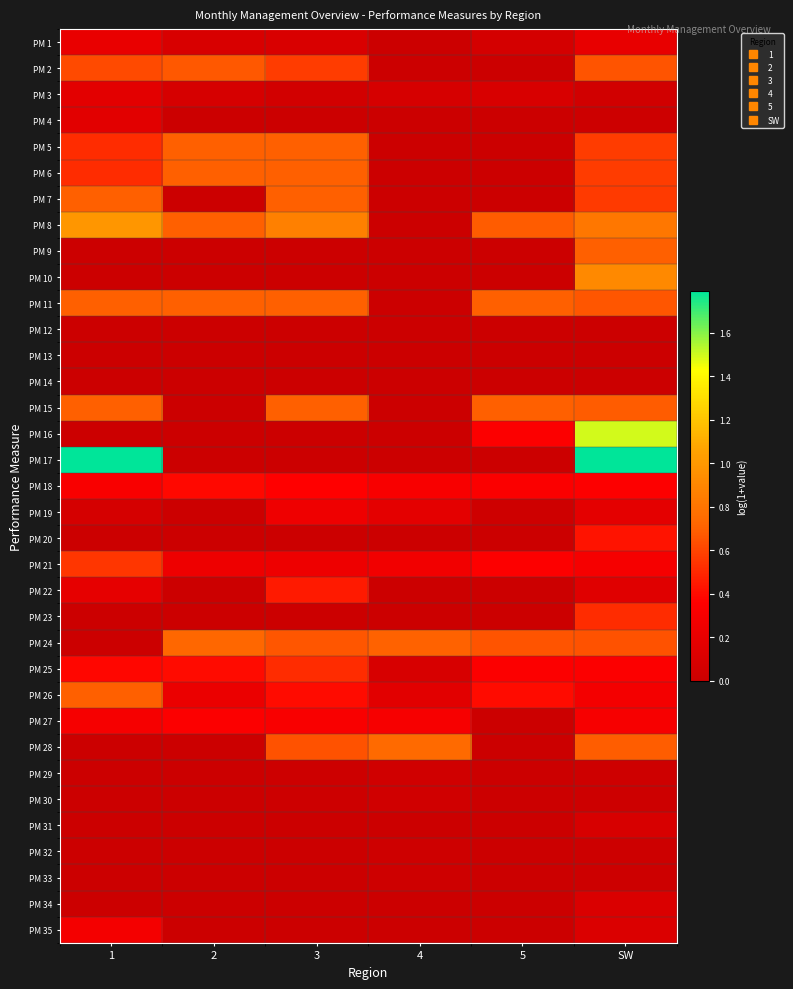

Reading right to left, list all the values displayed in this chart.

PM 1: SW=0.2	5=0.1	4=0.0	3=0.1	2=0.1	1=0.2
PM 2: SW=0.7	5=0.0	4=0.0	3=0.6	2=0.7	1=0.6
PM 3: SW=0.0	5=0.1	4=0.1	3=0.0	2=0.1	1=0.2
PM 4: SW=0.0	5=0.0	4=0.0	3=0.0	2=0.0	1=0.2
PM 5: SW=0.6	5=0.0	4=0.0	3=0.7	2=0.7	1=0.5
PM 6: SW=0.6	5=0.0	4=0.0	3=0.7	2=0.7	1=0.5
PM 7: SW=0.6	5=0.0	4=0.0	3=0.7	2=0.0	1=0.7
PM 8: SW=0.8	5=0.7	4=0.0	3=0.9	2=0.7	1=1.0
PM 9: SW=0.7	5=0.0	4=0.0	3=0.0	2=0.0	1=0.0
PM 10: SW=0.9	5=0.0	4=0.0	3=0.0	2=0.0	1=0.0
PM 11: SW=0.7	5=0.7	4=0.0	3=0.7	2=0.7	1=0.7
PM 12: SW=0.0	5=0.0	4=0.0	3=0.0	2=0.0	1=0.0
PM 13: SW=0.0	5=0.0	4=0.0	3=0.0	2=0.0	1=0.0
PM 14: SW=0.0	5=0.0	4=0.0	3=0.0	2=0.0	1=0.0
PM 15: SW=0.7	5=0.7	4=0.0	3=0.7	2=0.0	1=0.7
PM 16: SW=1.5	5=0.3	4=0.0	3=0.0	2=0.0	1=0.0
PM 17: SW=1.8	5=0.0	4=0.0	3=0.0	2=0.0	1=1.8
PM 18: SW=0.3	5=0.3	4=0.3	3=0.4	2=0.4	1=0.3
PM 19: SW=0.2	5=0.0	4=0.2	3=0.3	2=0.0	1=0.1
PM 20: SW=0.4	5=0.0	4=0.0	3=0.0	2=0.0	1=0.0
PM 21: SW=0.3	5=0.3	4=0.3	3=0.2	2=0.2	1=0.6
PM 22: SW=0.1	5=0.0	4=0.0	3=0.5	2=0.0	1=0.2
PM 23: SW=0.5	5=0.0	4=0.0	3=0.0	2=0.0	1=0.0
PM 24: SW=0.6	5=0.7	4=0.7	3=0.7	2=0.7	1=0.0
PM 25: SW=0.3	5=0.3	4=0.1	3=0.5	2=0.4	1=0.4
PM 26: SW=0.3	5=0.4	4=0.2	3=0.4	2=0.2	1=0.7
PM 27: SW=0.3	5=0.0	4=0.3	3=0.3	2=0.3	1=0.3
PM 28: SW=0.7	5=0.0	4=0.7	3=0.6	2=0.0	1=0.0
PM 29: SW=0.0	5=0.0	4=0.0	3=0.0	2=0.0	1=0.0
PM 30: SW=0.0	5=0.0	4=0.0	3=0.0	2=0.0	1=0.0
PM 31: SW=0.1	5=0.0	4=0.0	3=0.0	2=0.0	1=0.0
PM 32: SW=0.0	5=0.0	4=0.0	3=0.0	2=0.0	1=0.0
PM 33: SW=0.0	5=0.0	4=0.0	3=0.0	2=0.0	1=0.0
PM 34: SW=0.1	5=0.0	4=0.0	3=0.0	2=0.0	1=0.0
PM 35: SW=0.1	5=0.0	4=0.0	3=0.0	2=0.0	1=0.3